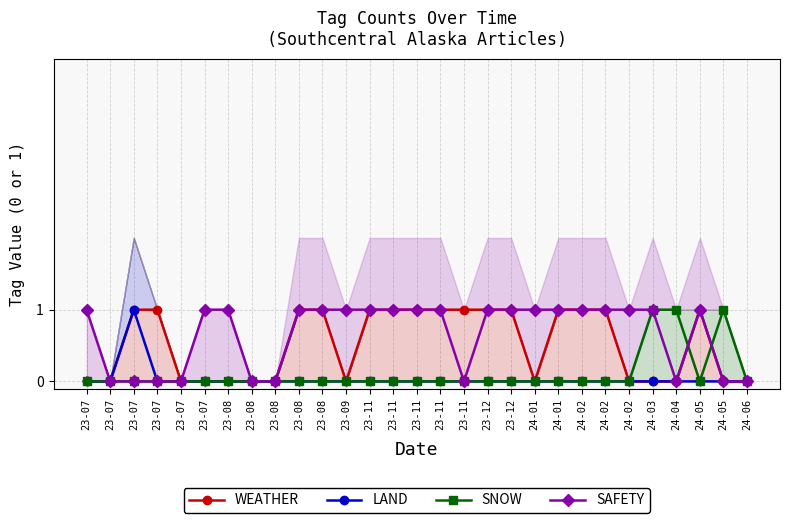

Which category has the highest value in the WEATHER series?

23-07